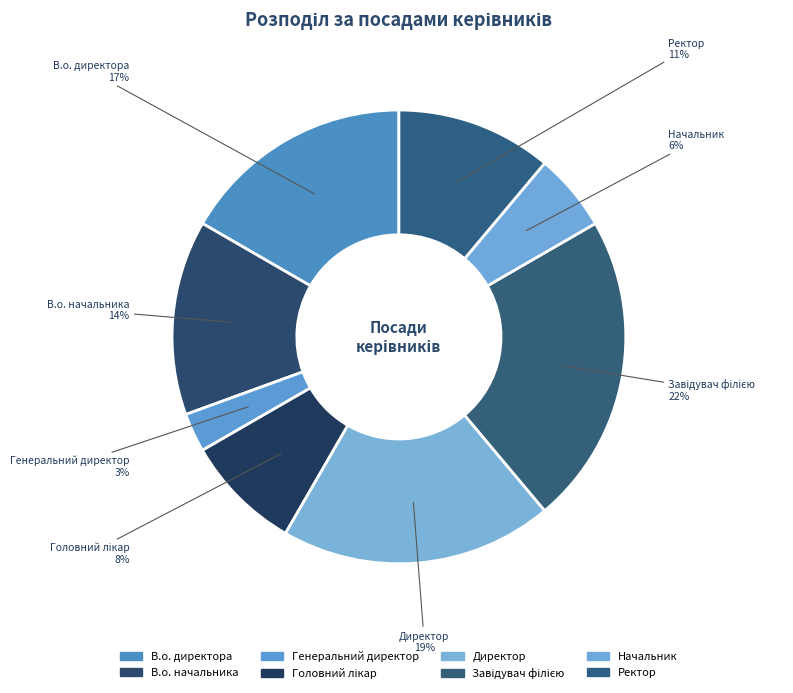

What percentage is NOT represented by В.о. директора?

83.3%